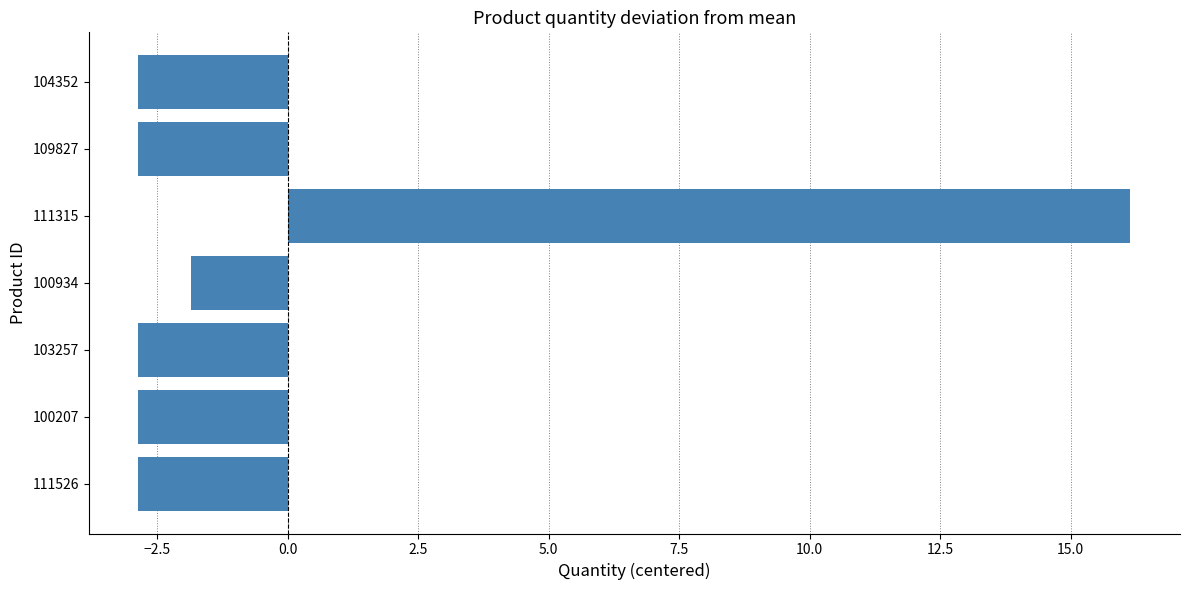

Reading bottom to top, list all the values displayed in this chart.

-2.9	-2.9	-2.9	-1.9	16.1	-2.9	-2.9